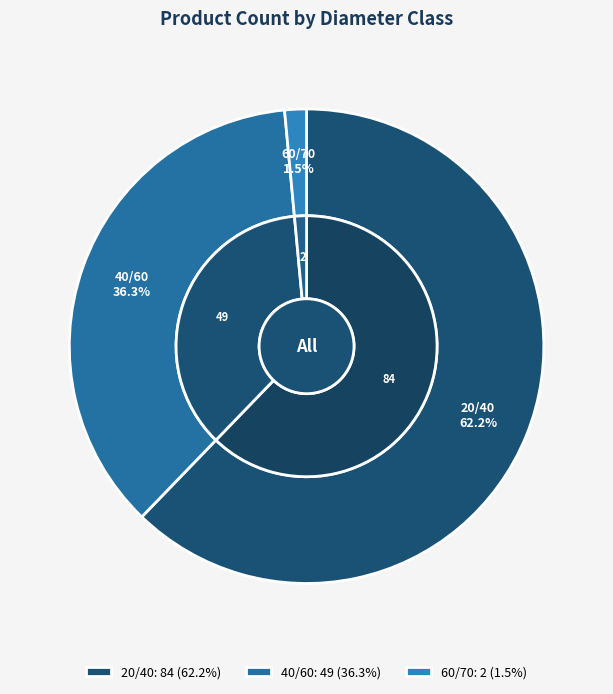

Is 20/40 the majority of the pie?

Yes